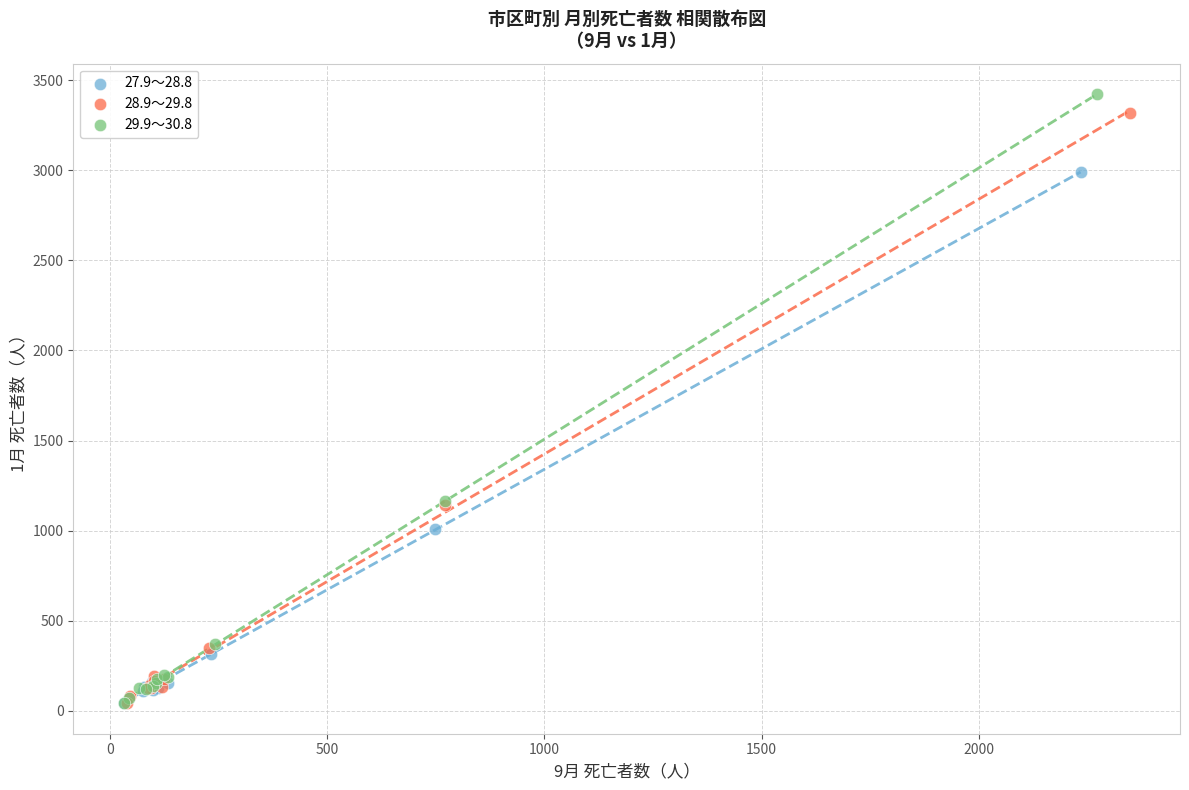

Which series has the widest spread of Y values?

29.9～30.8